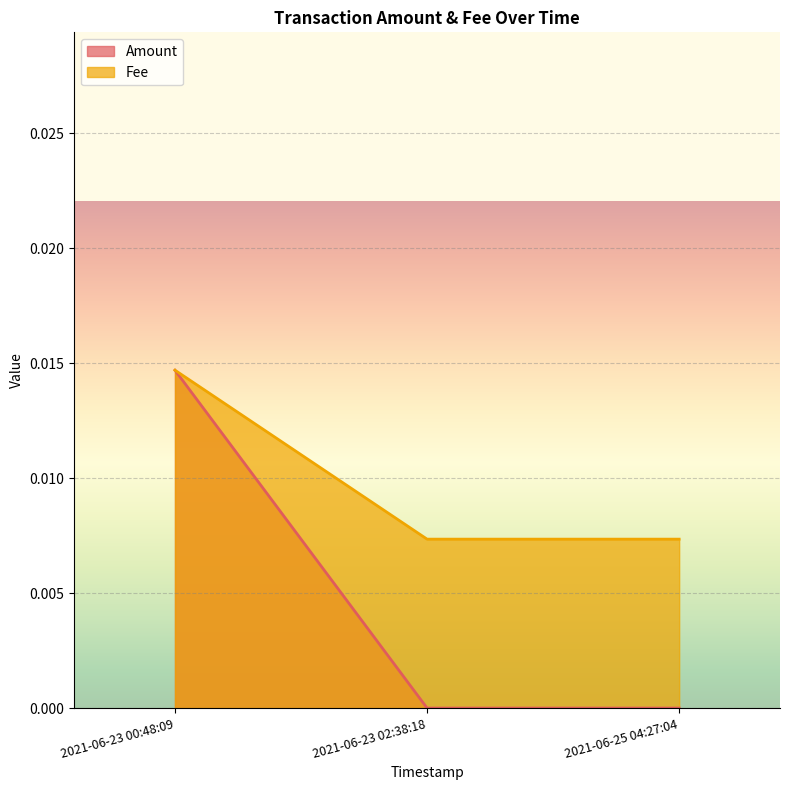

How many distinct data groups are displayed?

2